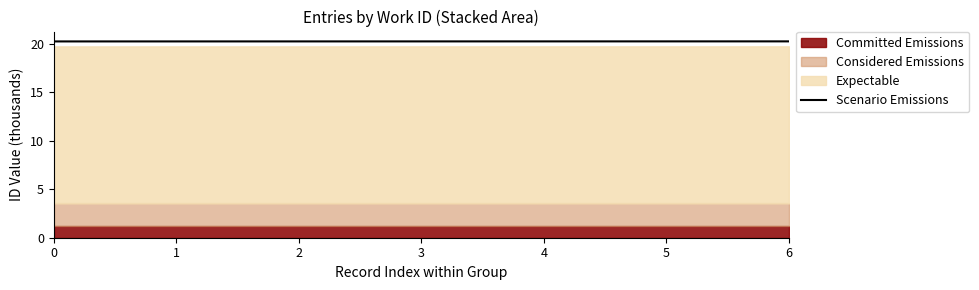

What is the value of the 1st point from the left?

20.2